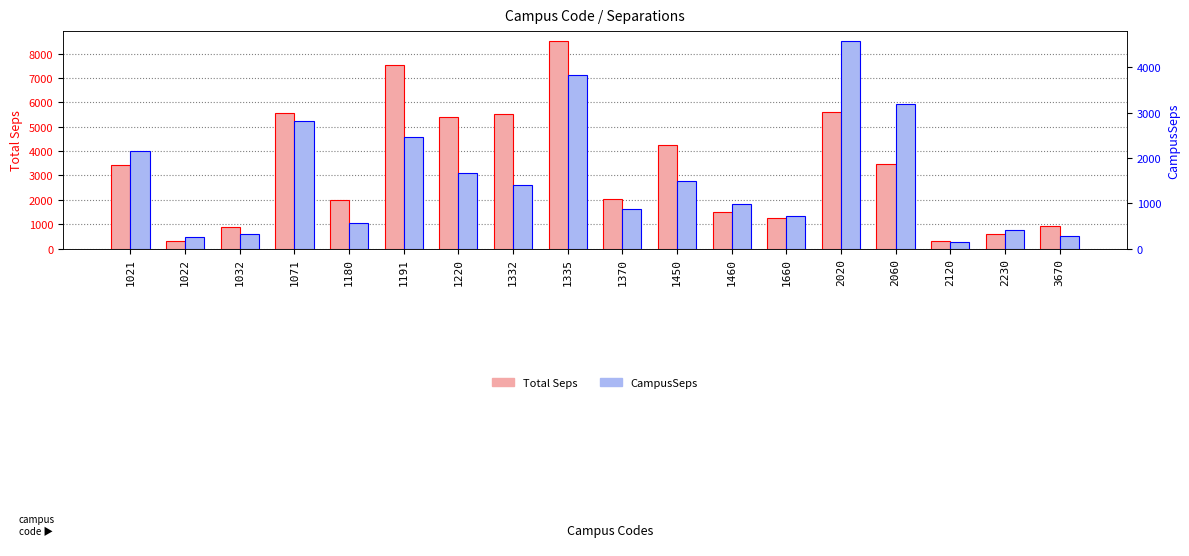

What is the greatest value displayed?

8502.3